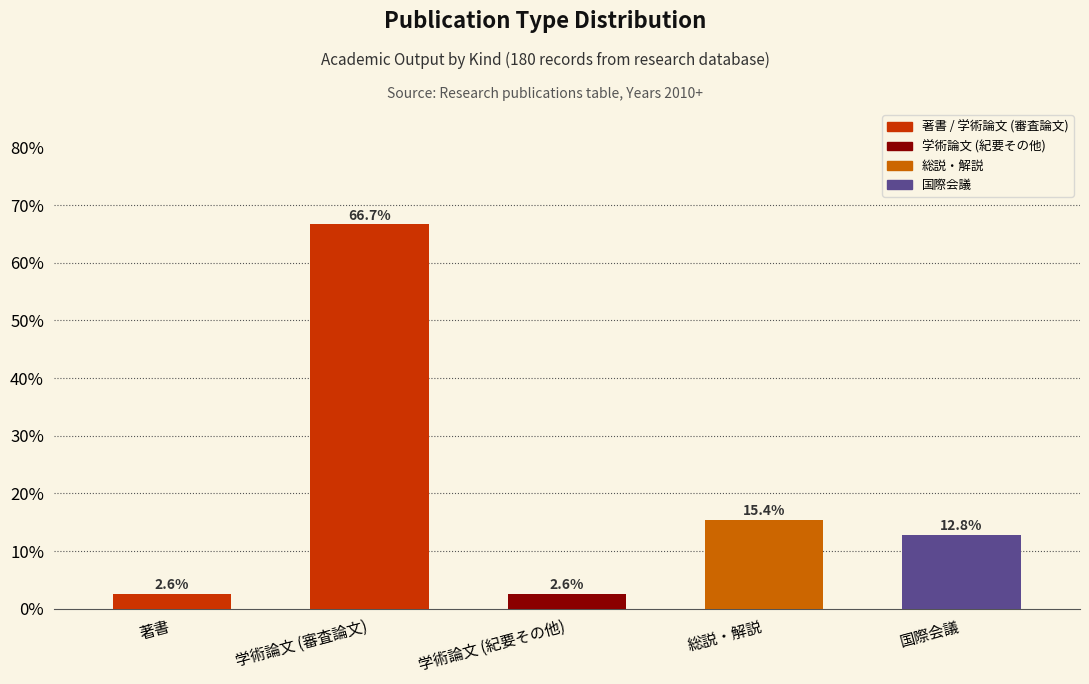

Which category has the highest value across all series?

学術論文 (審査論文)